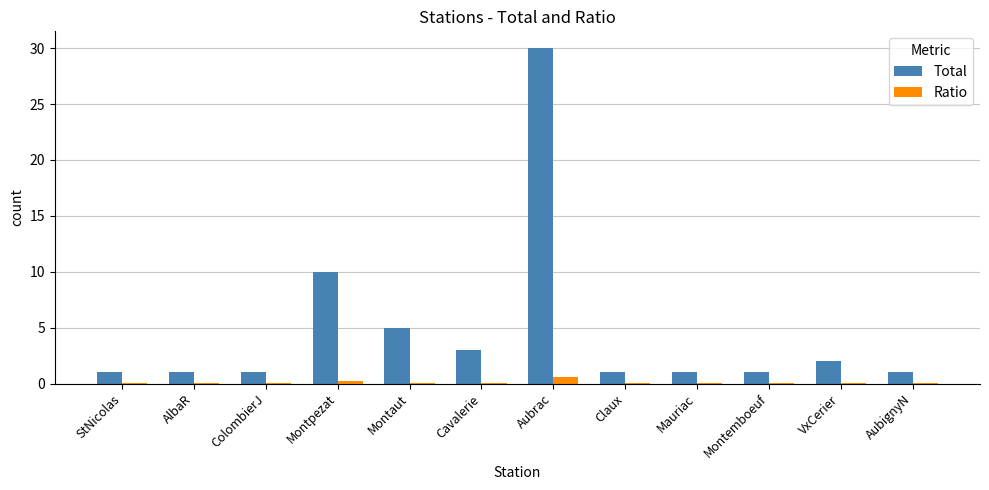

Which series has the largest total across all categories?

Total